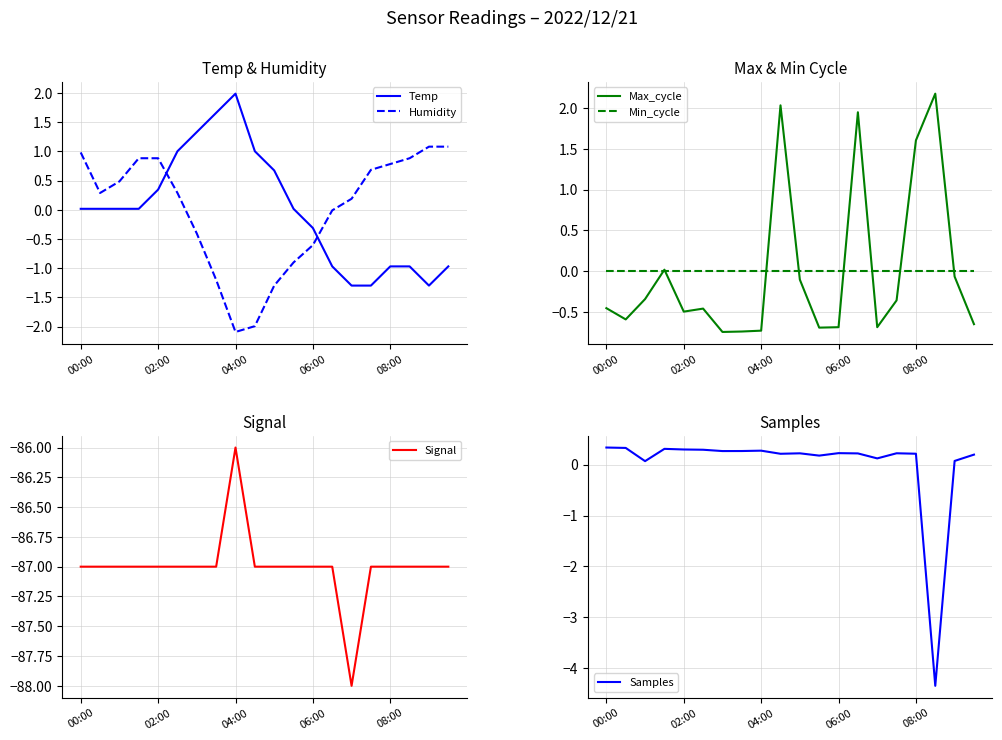

Does the chart have visible grid lines?

Yes